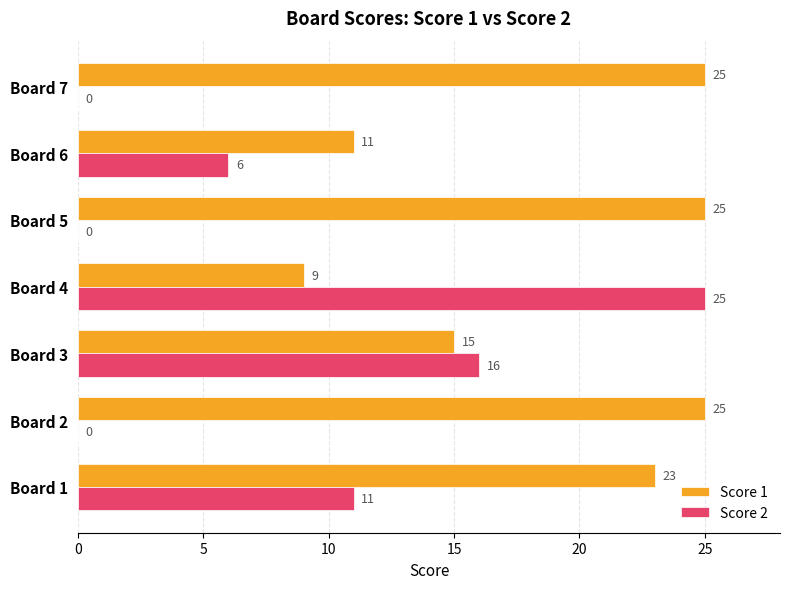

What is the approximate value of Score 1 at Board 7, to the nearest 5?

25